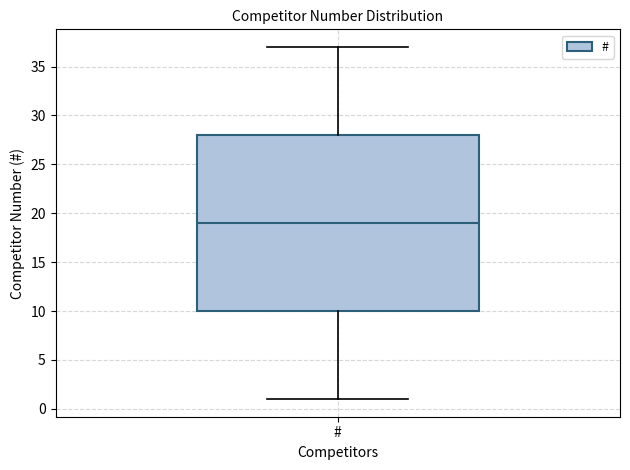

Where does the lower whisker of the box for # end on the y-axis? The values are not printed on the chart, so give them approximately, as read against the axis.

1